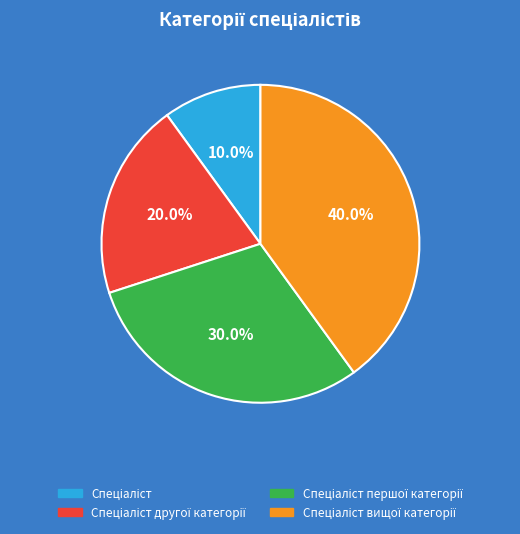

Is there a majority slice in this chart?

No